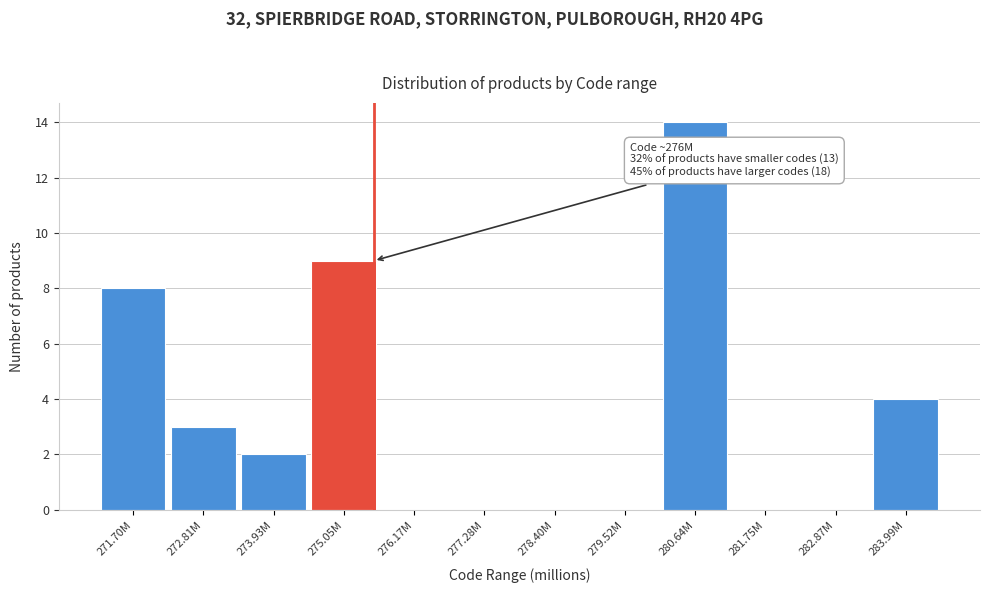

What is the change in value from 273.93M to 275.05M?

+7